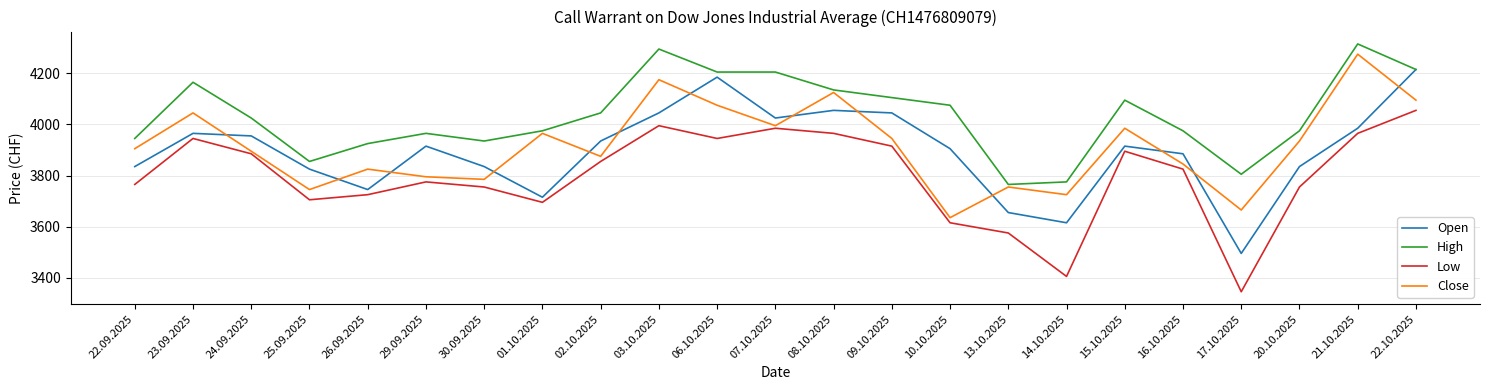

Which series ends up on top after the final intersection of Close and Open?

Open